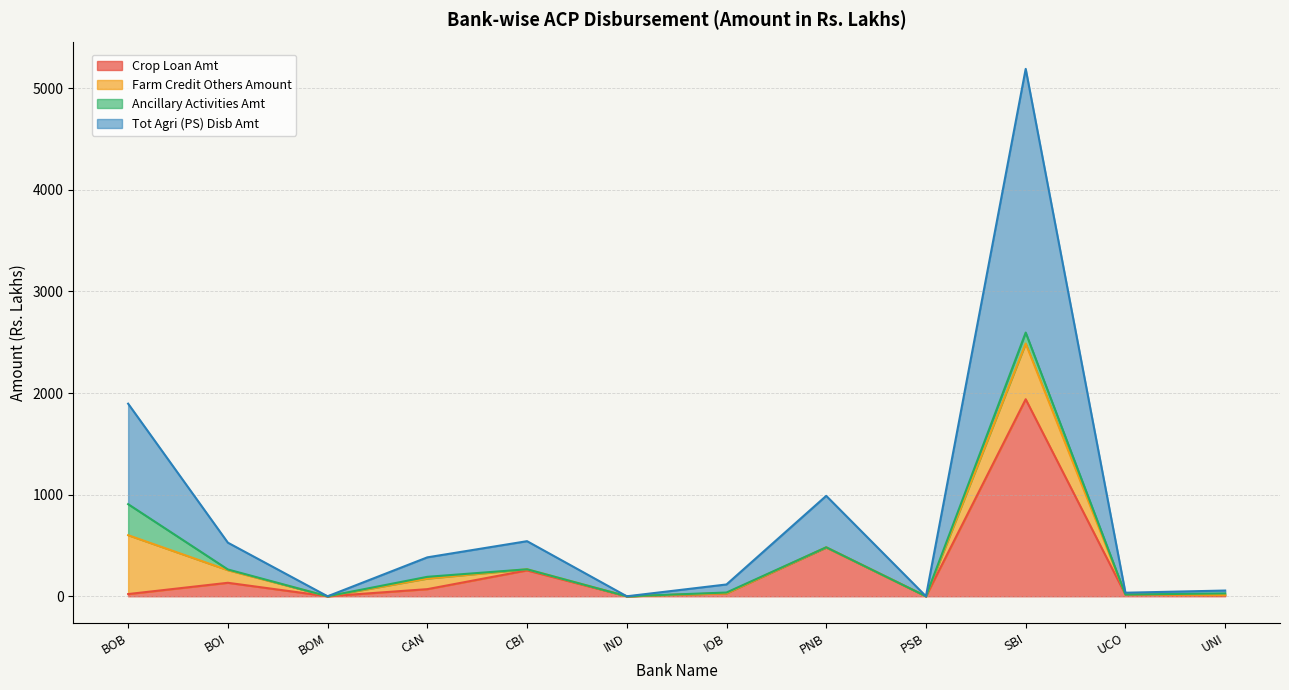

True or false: Tot Agri (PS) Disb Amt and Crop Loan Amt intersect in this chart.

False